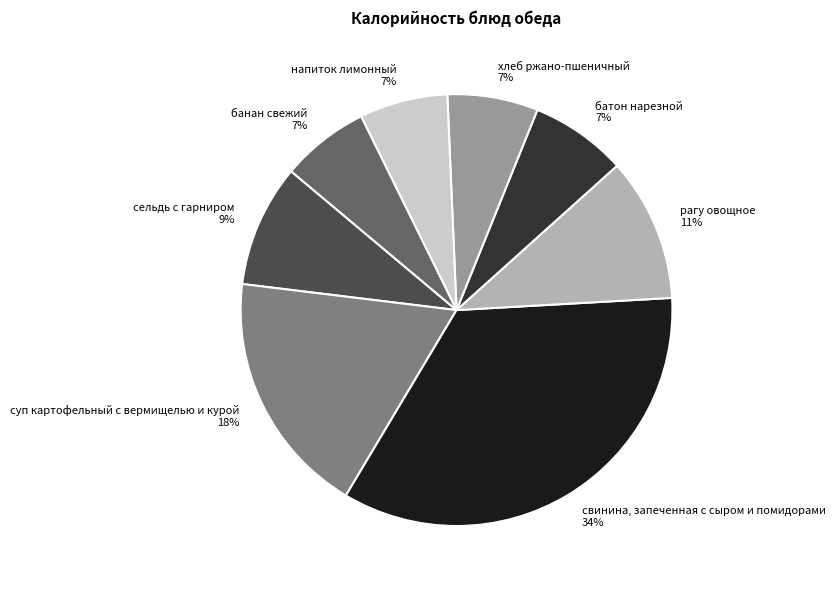

Is свинина, запеченная с сыром и помидорами the majority of the pie?

No